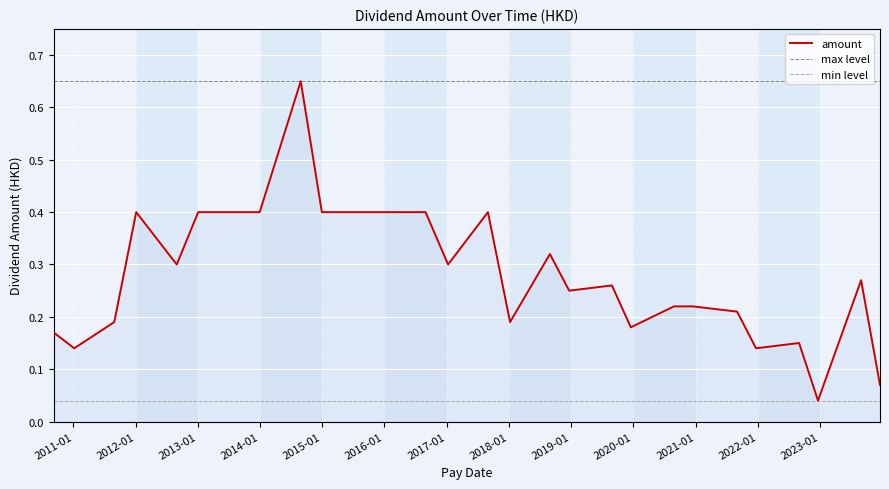

Which series has the widest spread of values?

amount